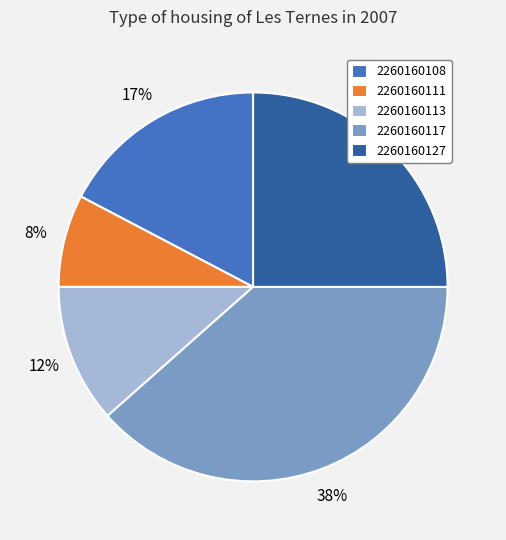

To the nearest percent, what is the combined percentage of 2260160127 and 2260160108?

42%